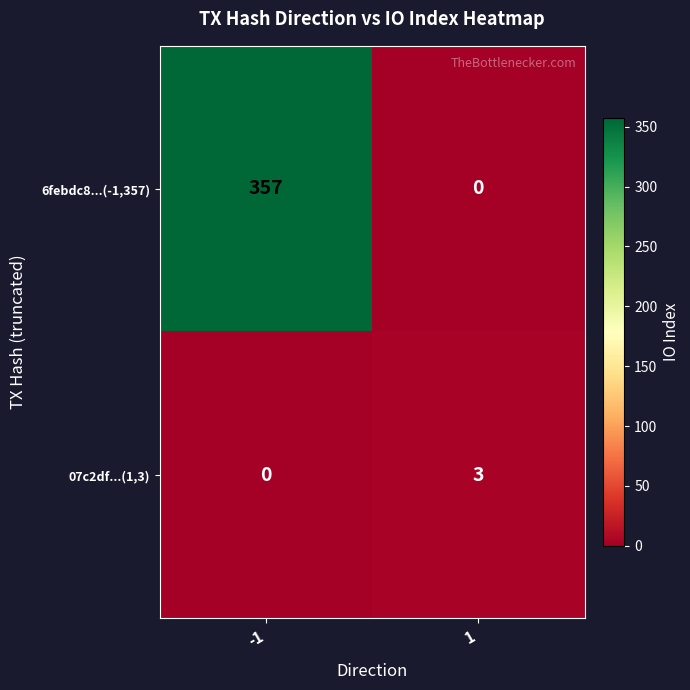

Reading left to right, extract all data points from this chart.

6febdc8...(-1,357): 357	0
07c2df...(1,3): 0	3